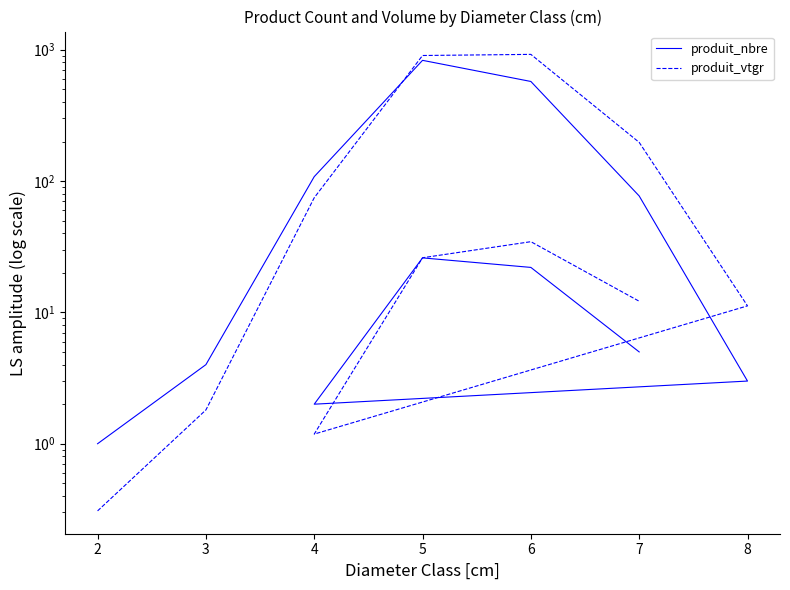

Which series changed the most between 2 and 6?

produit_vtgr